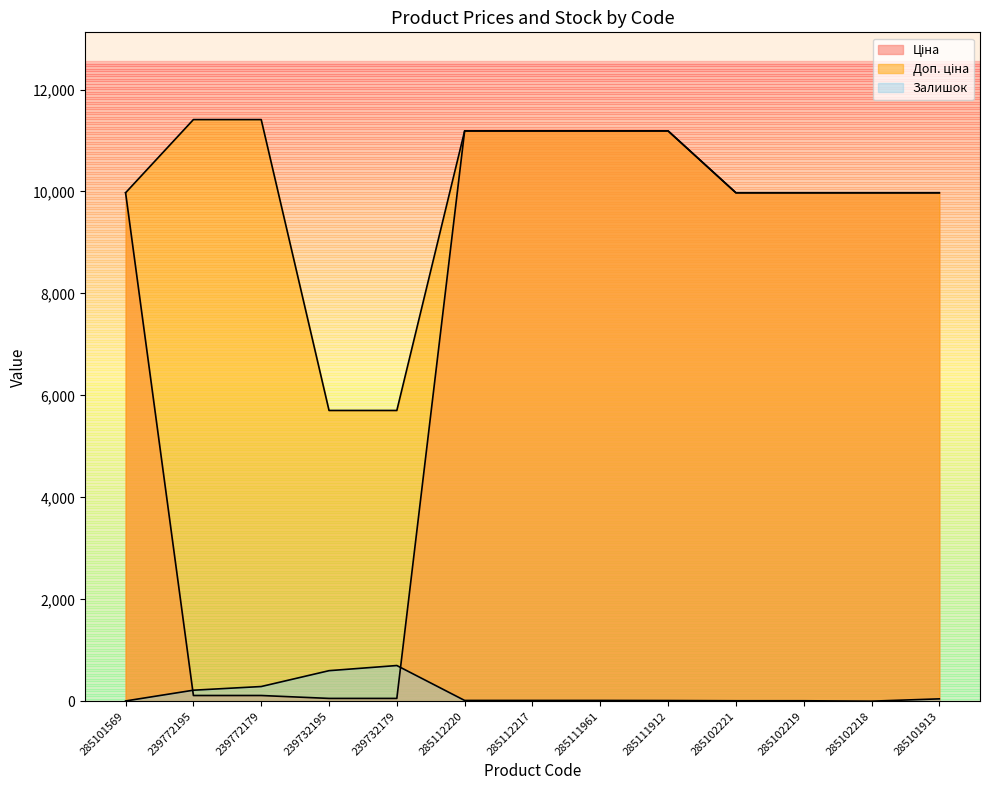

Is it true that Доп. ціна equals 4526.5 at 285111961?

False